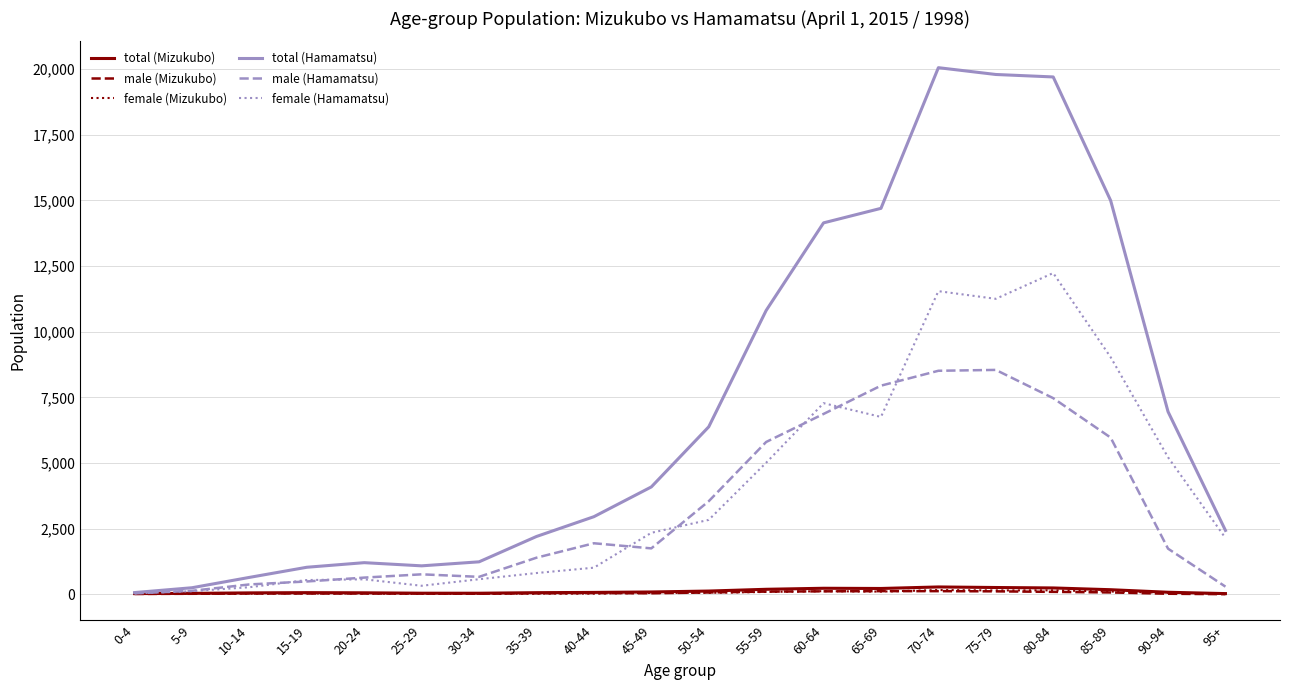

Which series has the largest total across all categories?

total (Hamamatsu)